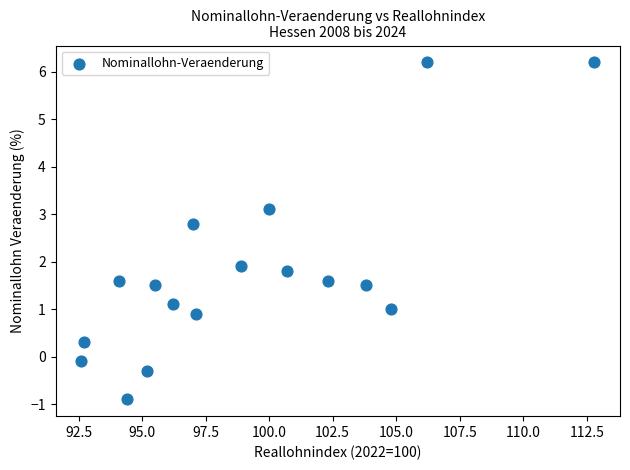

What Y value in the scatter plot is closest to 2?

1.9